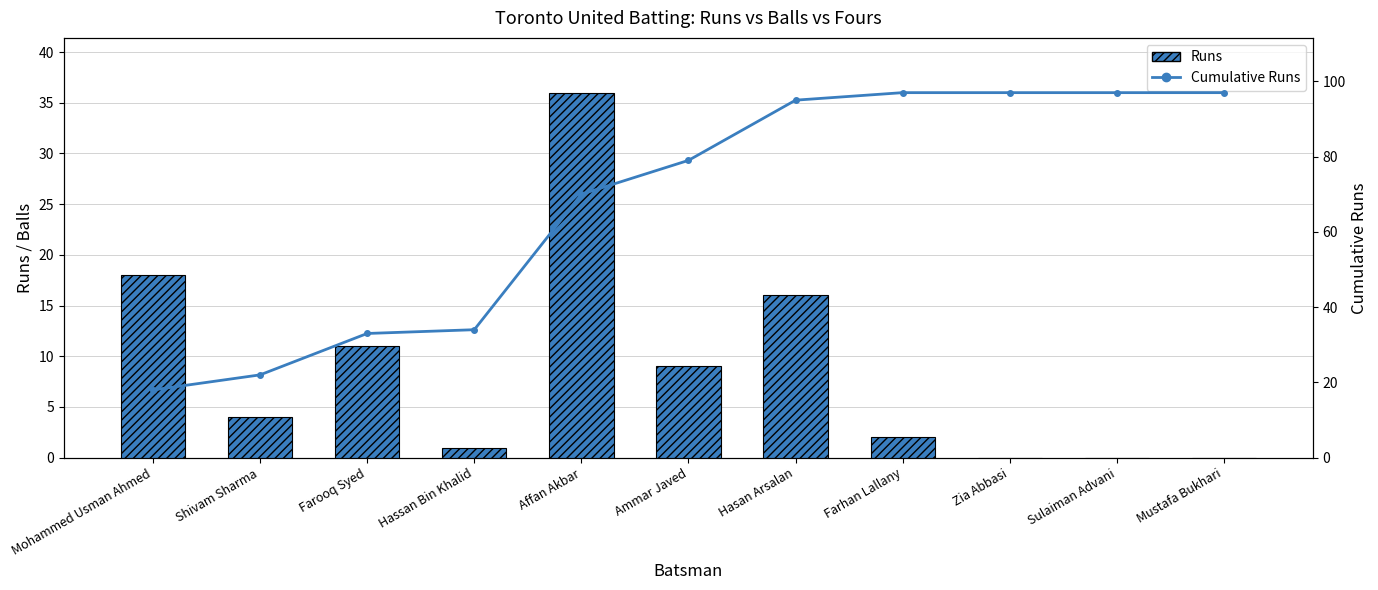

List the series in order of their overall mean, highest first.

Cumulative Runs, Runs